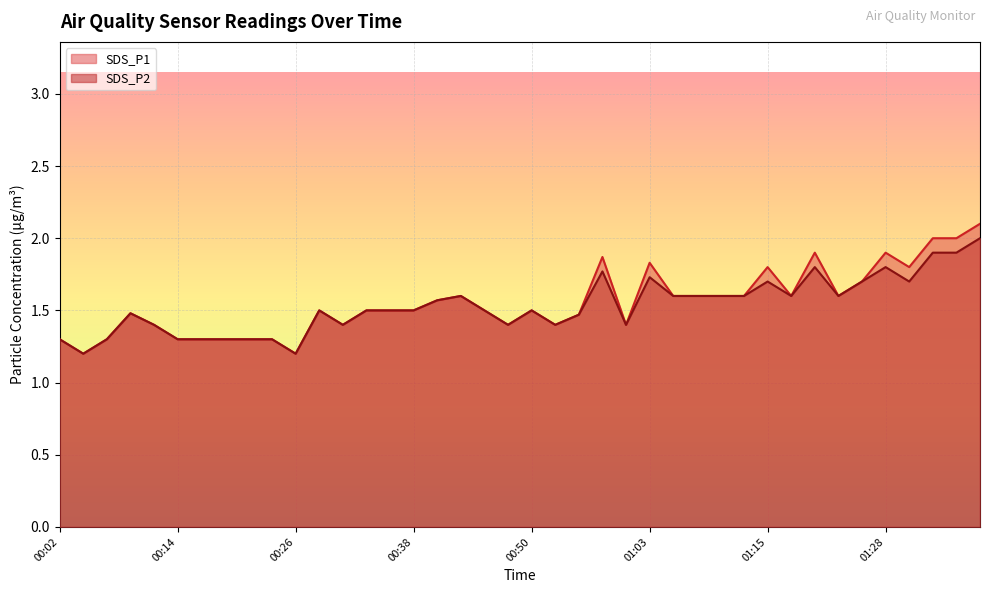

What is the label of the 17th point from the right?

00:58